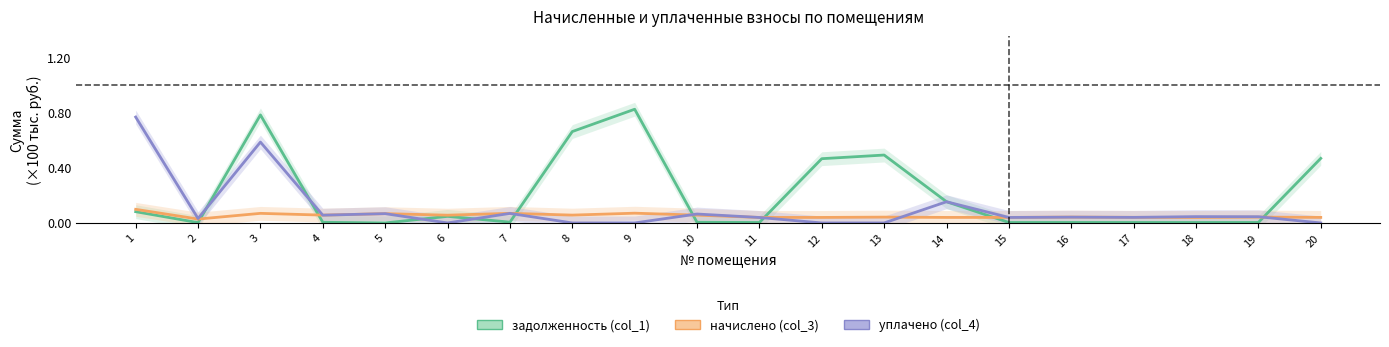

At which category is the sum across all series the highest?

3